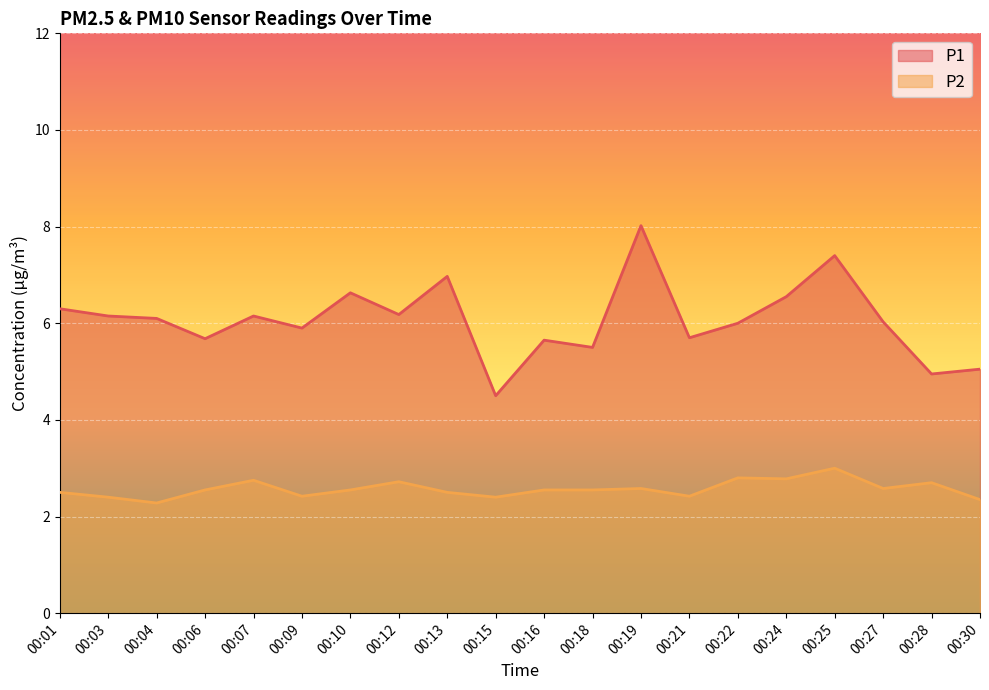

How many P2 values are between 2 and 3?

20